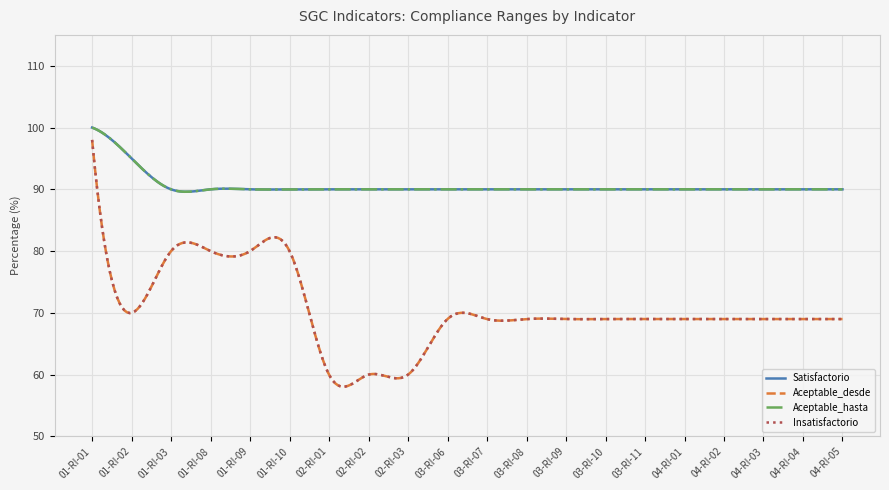

True or false: Aceptable_hasta and Satisfactorio cross at least once.

False